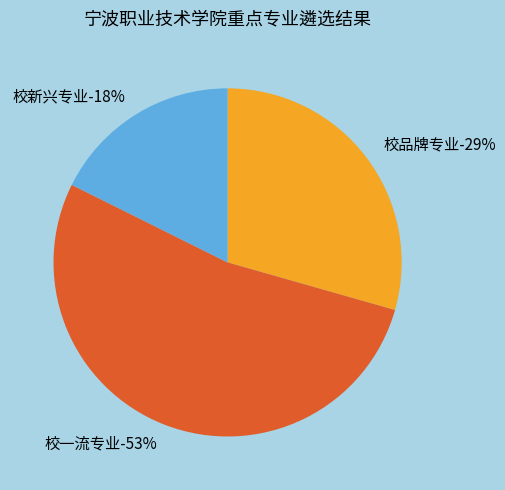

Rank the categories by value from lowest to highest.

校新兴专业, 校品牌专业, 校一流专业